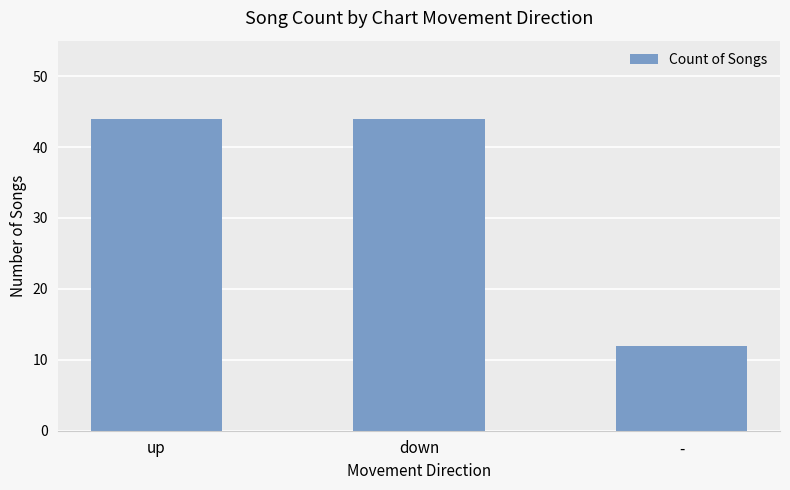

The value at up is 44. True or false?

True